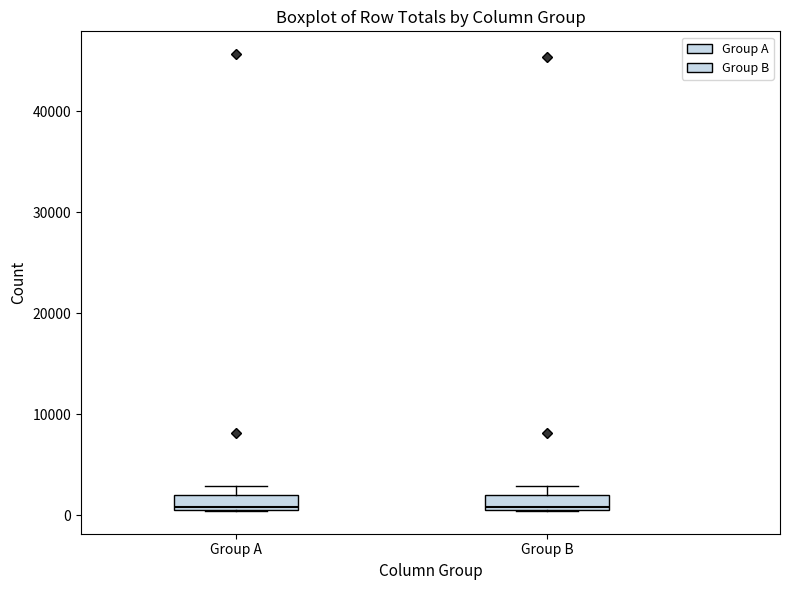

Where is the upper edge of the box for Group B on the y-axis? The values are not printed on the chart, so give them approximately, as read against the axis.

2000